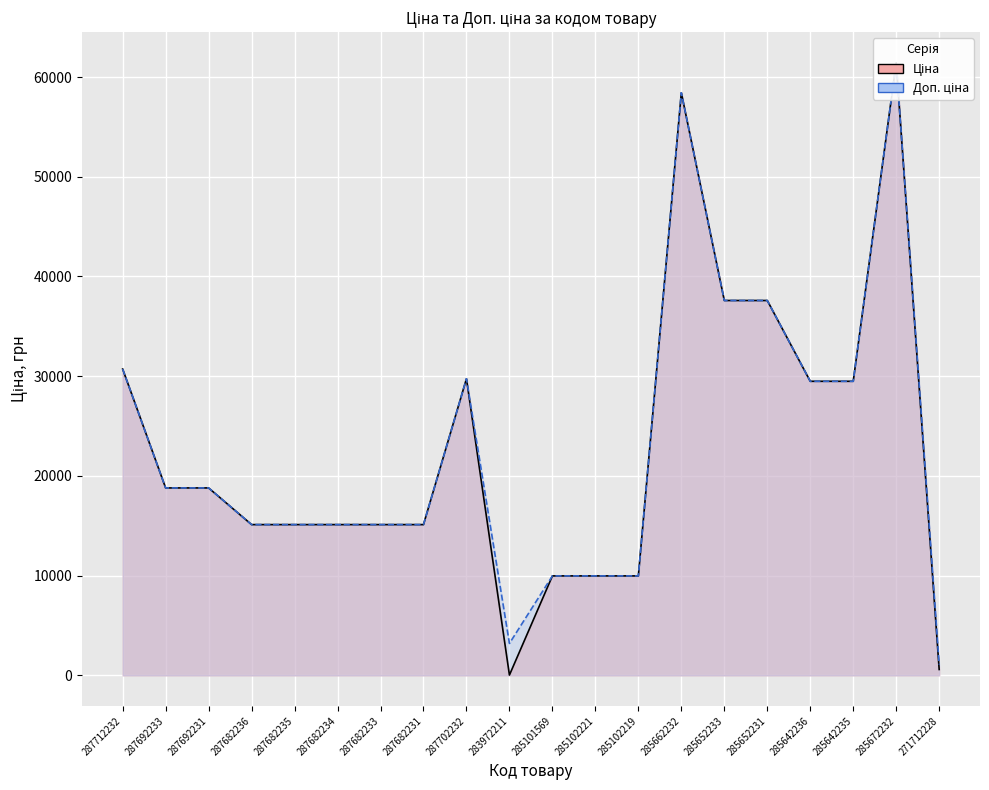

Which series has the widest spread of values?

Ціна